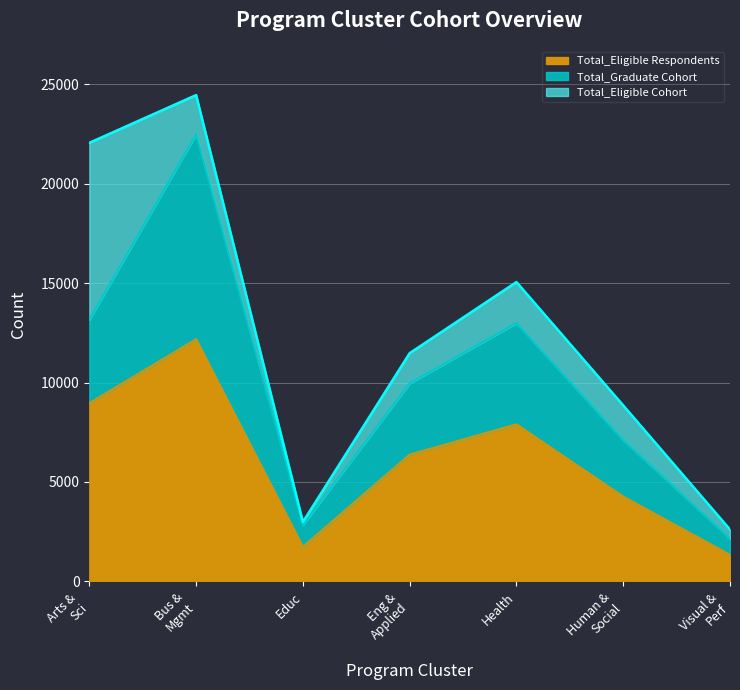

What is the average value of the Total_Eligible Cohort series?

12502